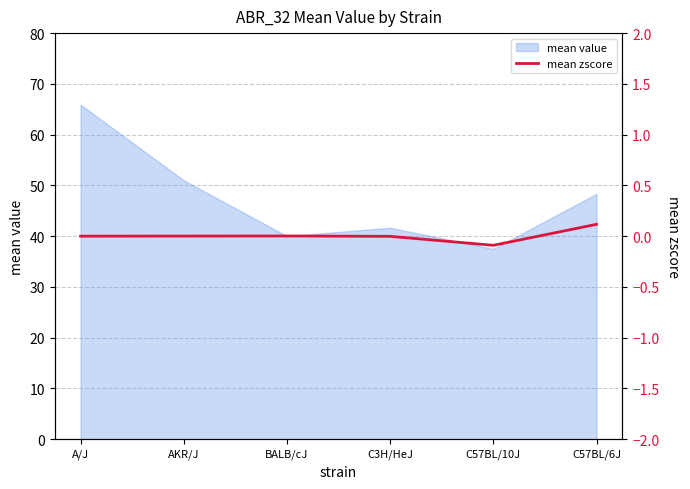

What position from the right is BALB/cJ?

4